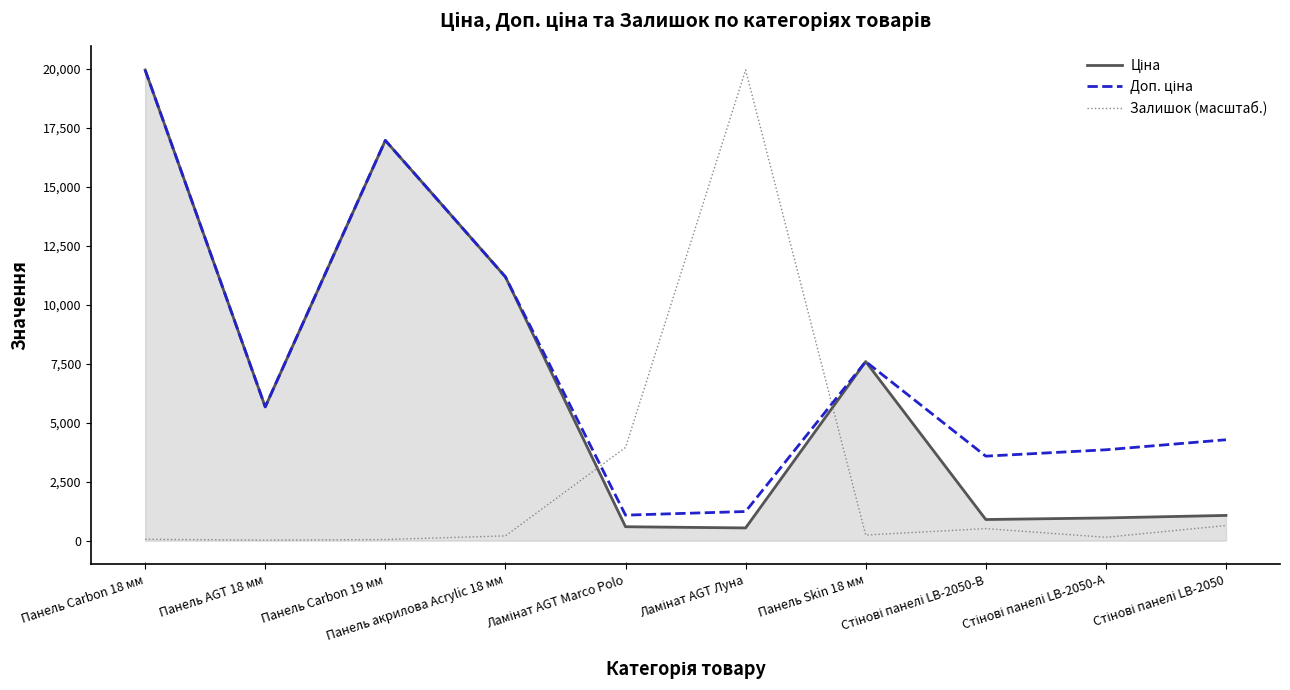

Does the chart display data point markers on the line(s)?

No